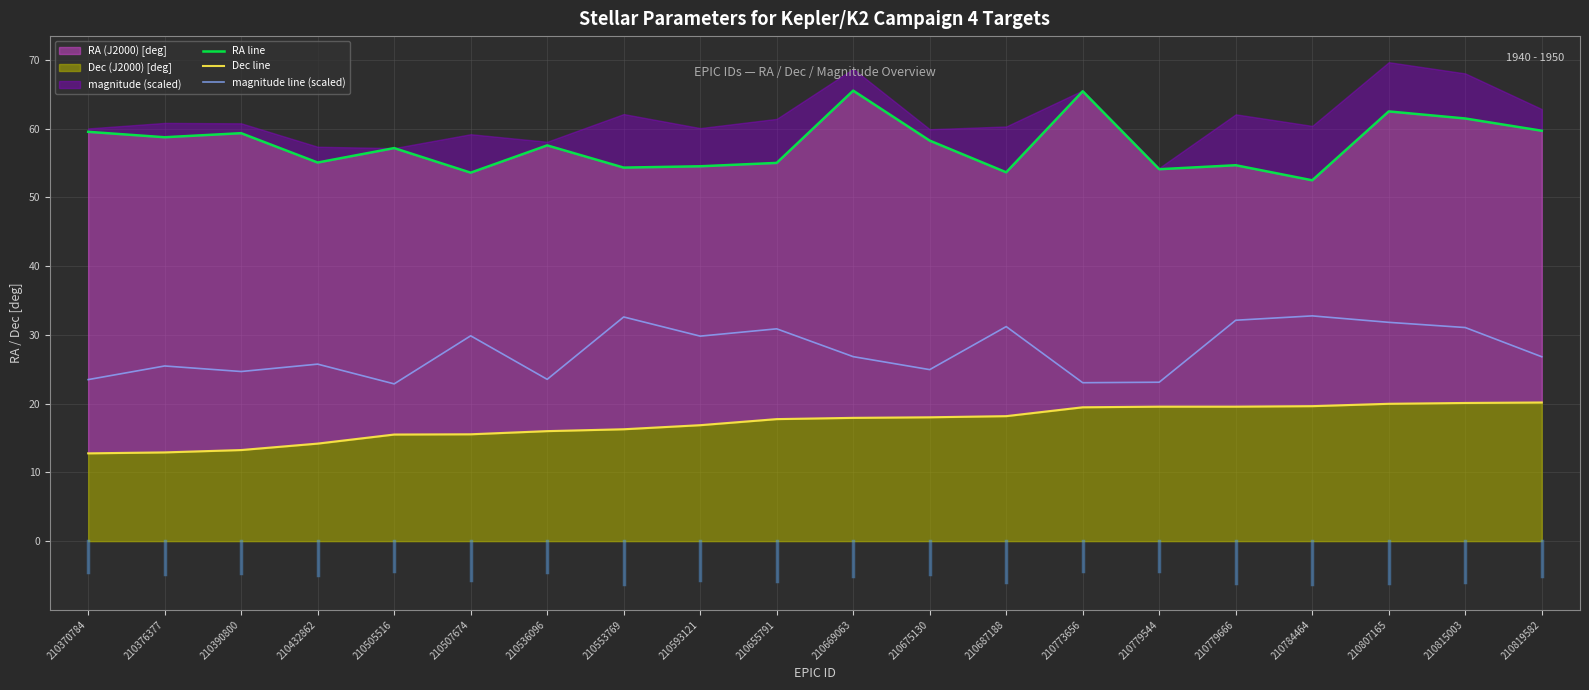

At which label does Dec line reach its peak?

210819582